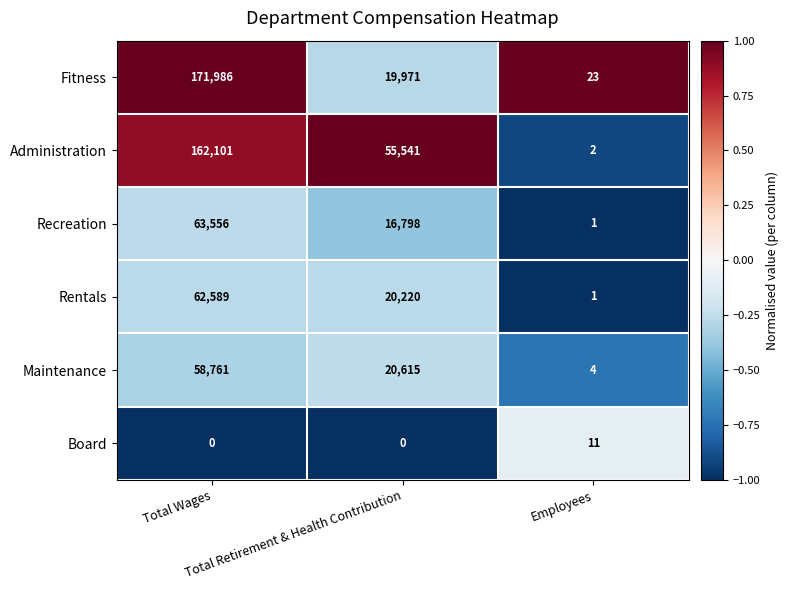

Count the Fitness values in the range 23 to 171986.

3